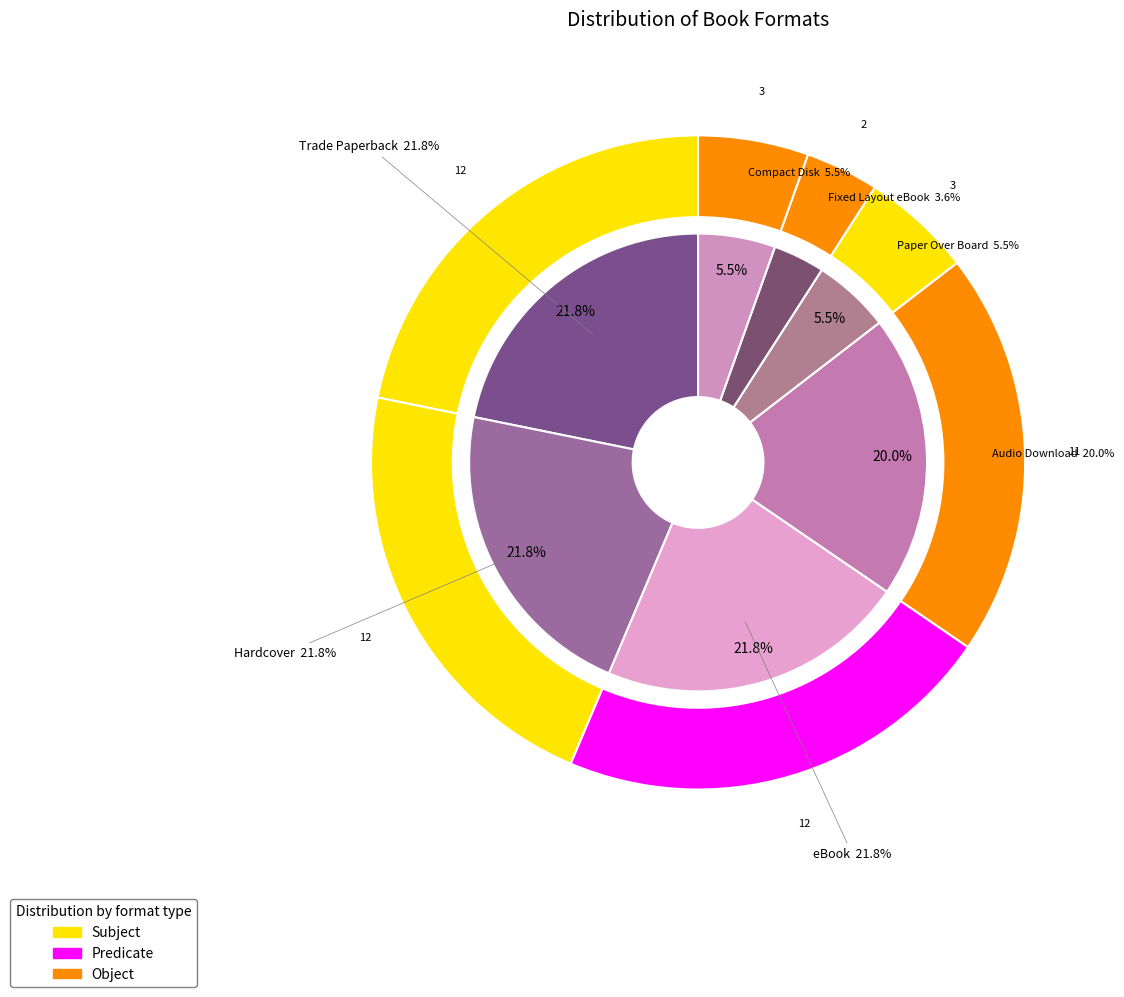

To the nearest percent, what portion does Paper Over Board represent?

5%